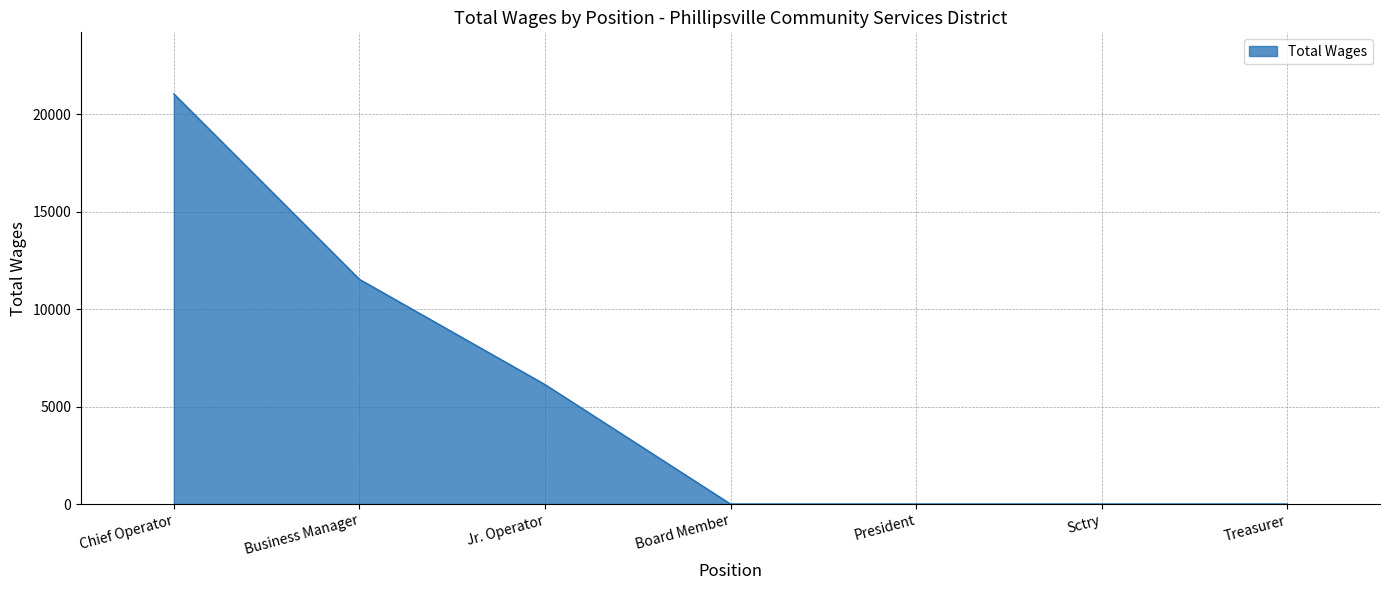

What position from the right is Chief Operator?

7